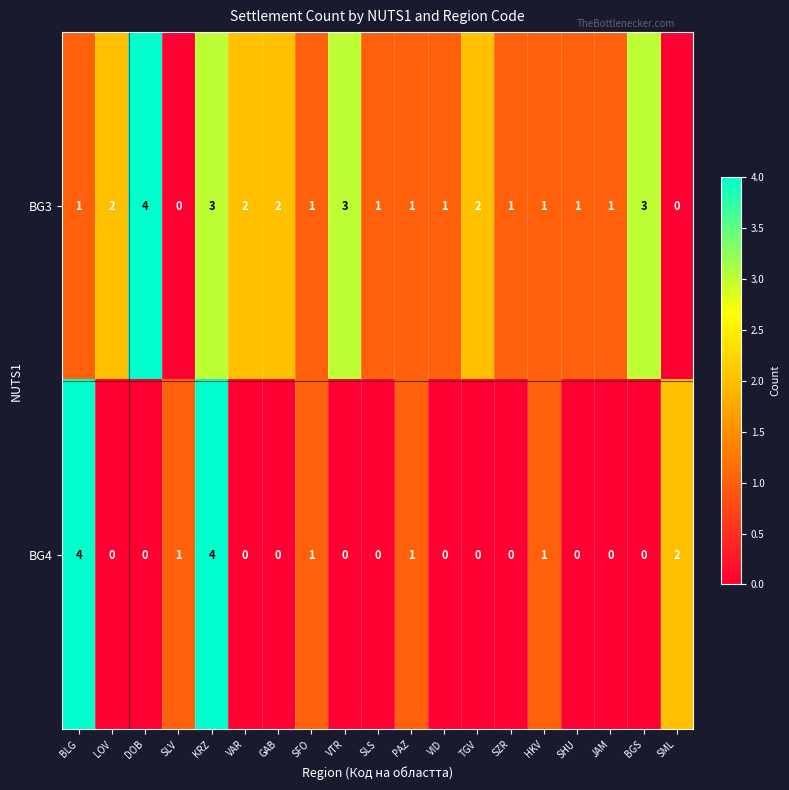

Count the BG4 values in the range 0 to 1.

16